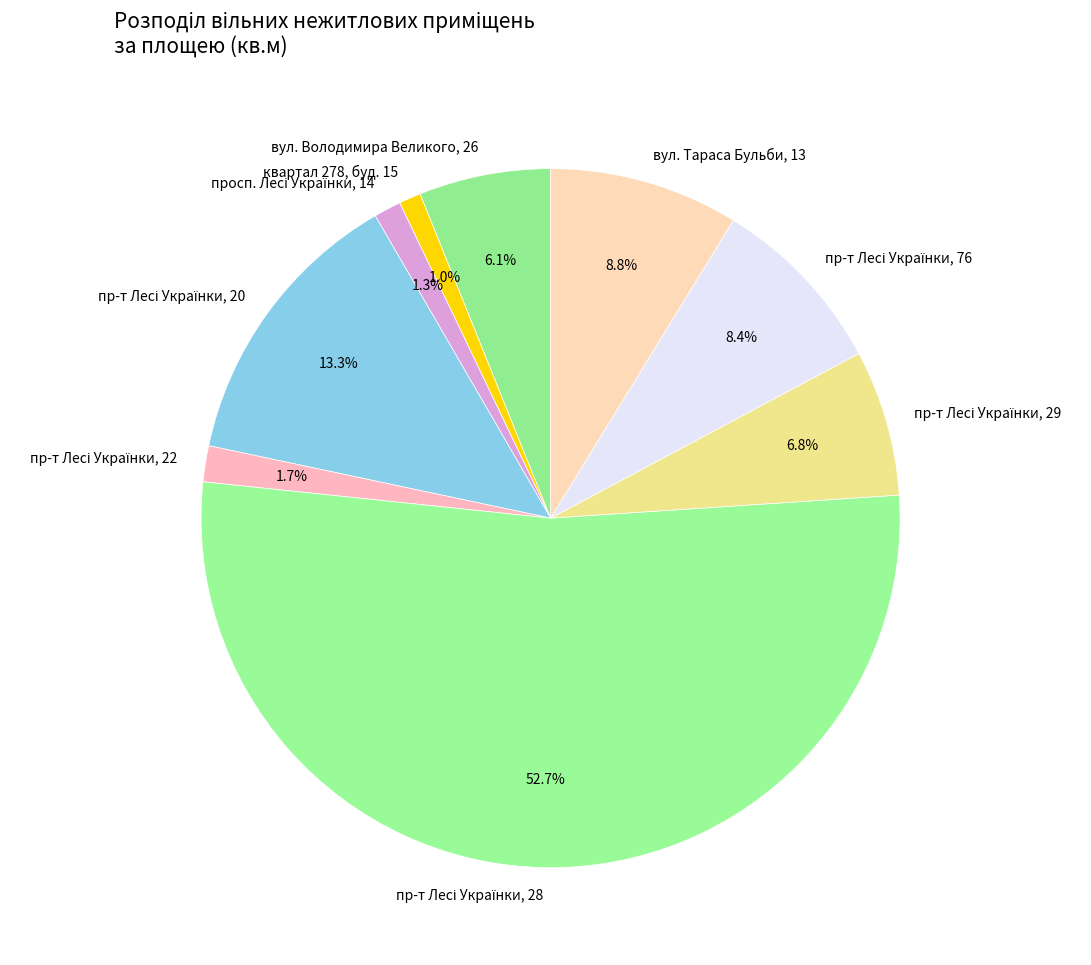

Is there any slice that represents more than half of the pie?

Yes